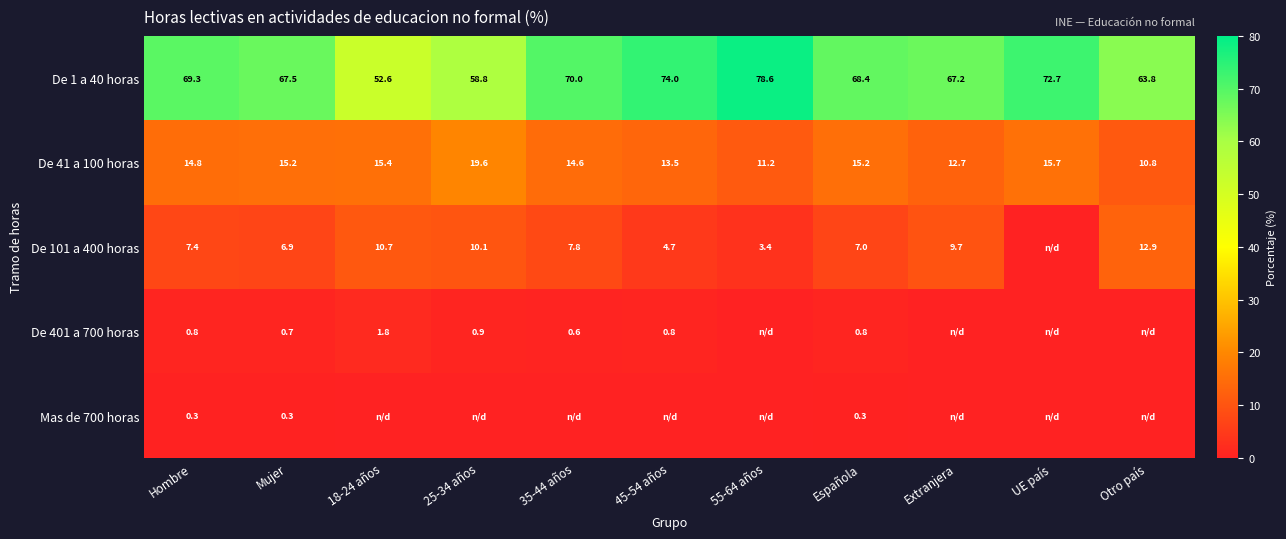

What is the maximum value for De 41 a 100 horas?

19.6